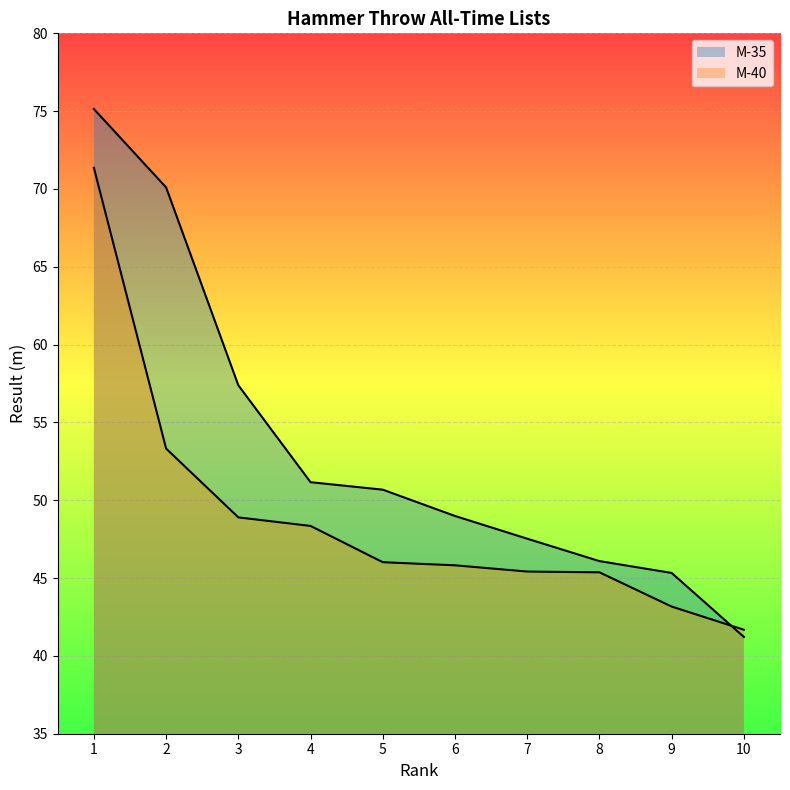

How many lines are shown in the chart?

2